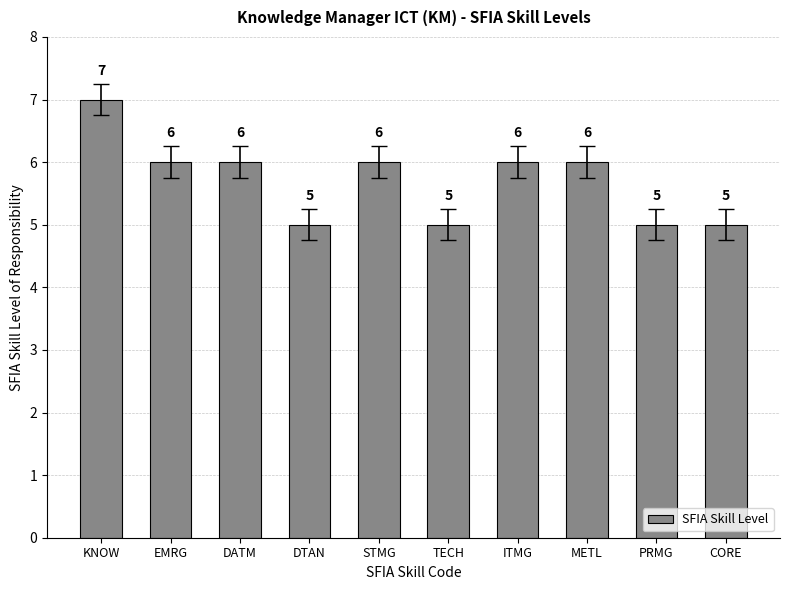

What is the change in value from TECH to ITMG?

+1